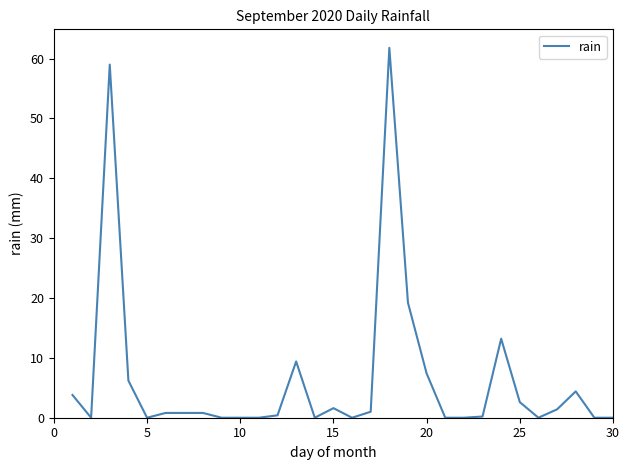

What is the greatest value displayed?

61.8